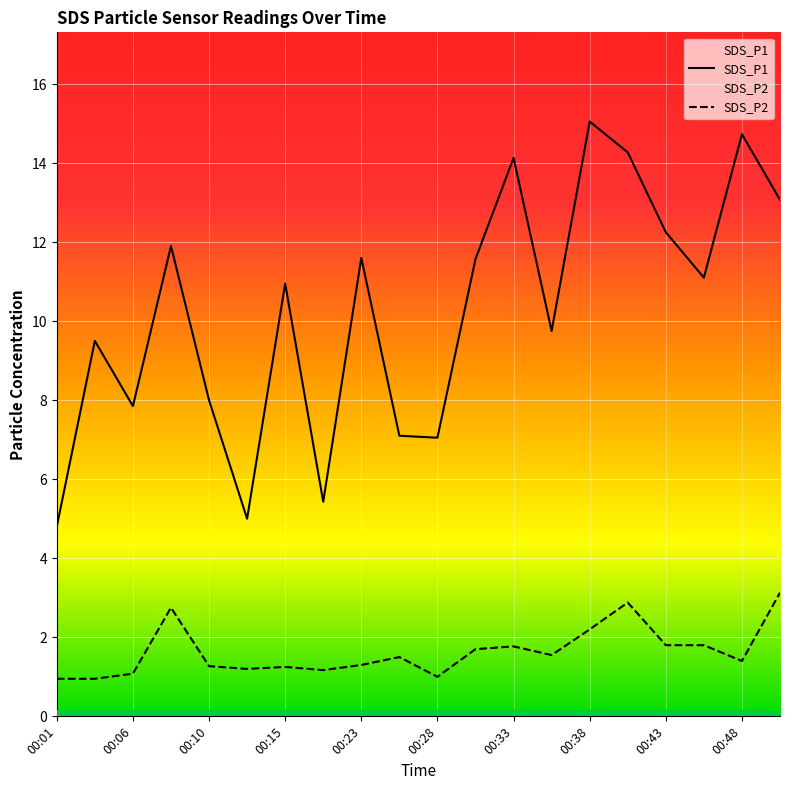

What is the difference between the SDS_P2 values at 00:06 and 00:08?

1.7